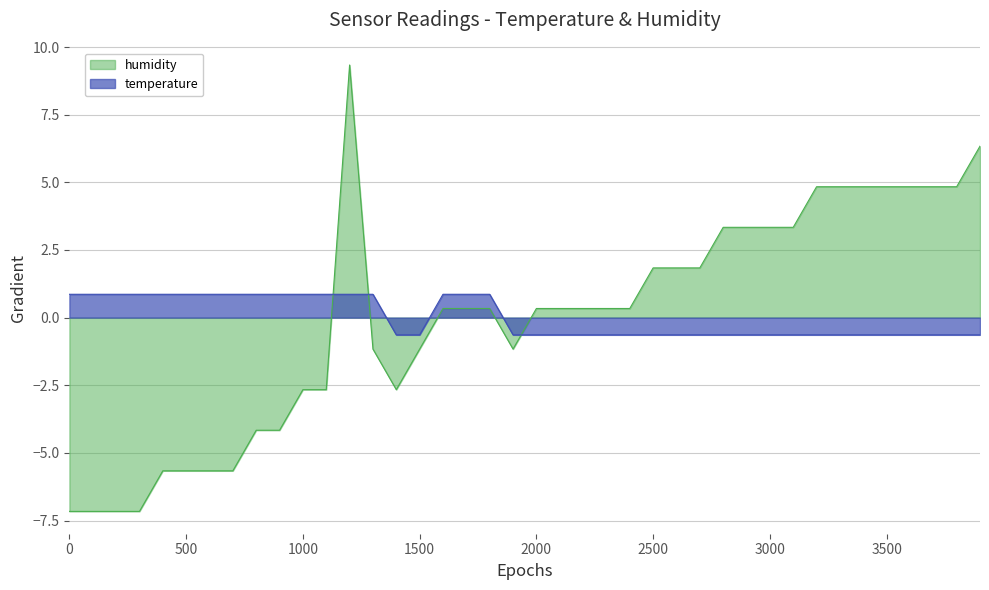

Where do humidity and temperature first cross each other?

00:29 and 00:32